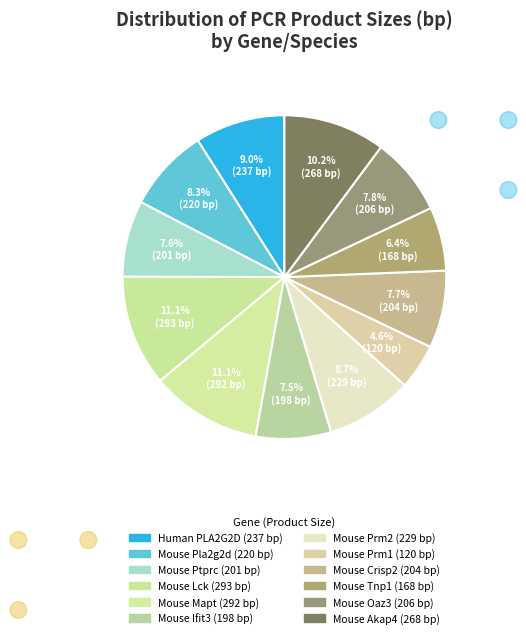

How many slices are in this pie chart?

12